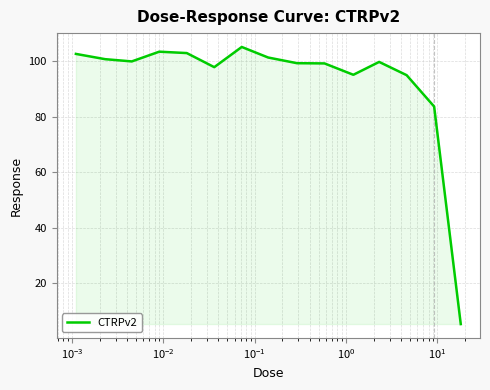

What is the difference between the maximum and minimum values?

99.9